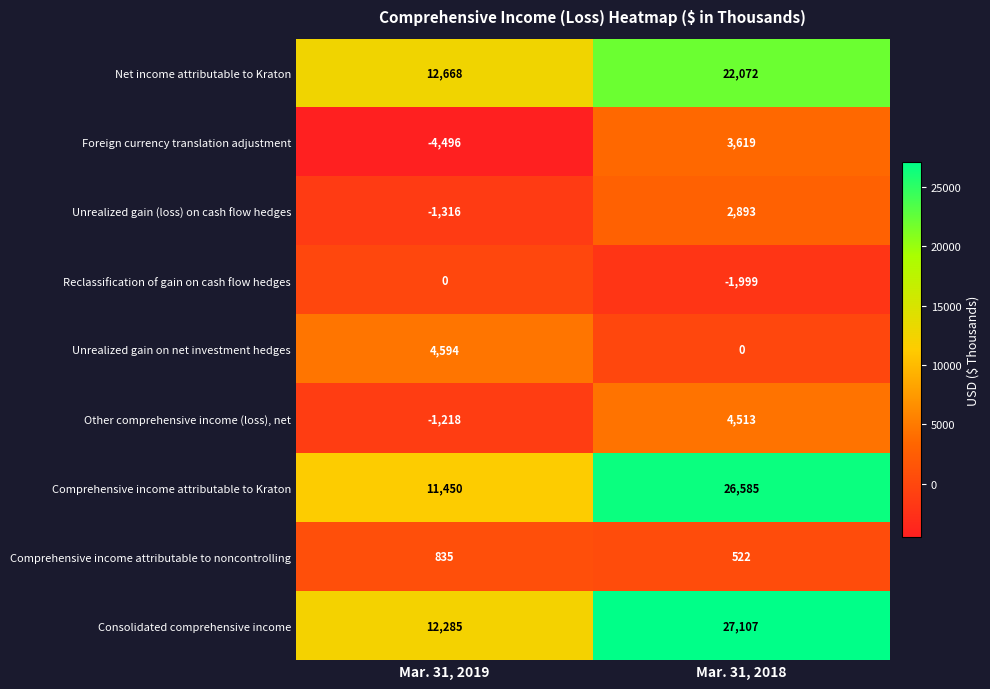

The value of Unrealized gain (loss) on cash flow hedges at Mar. 31, 2018 is 2893. True or false?

True